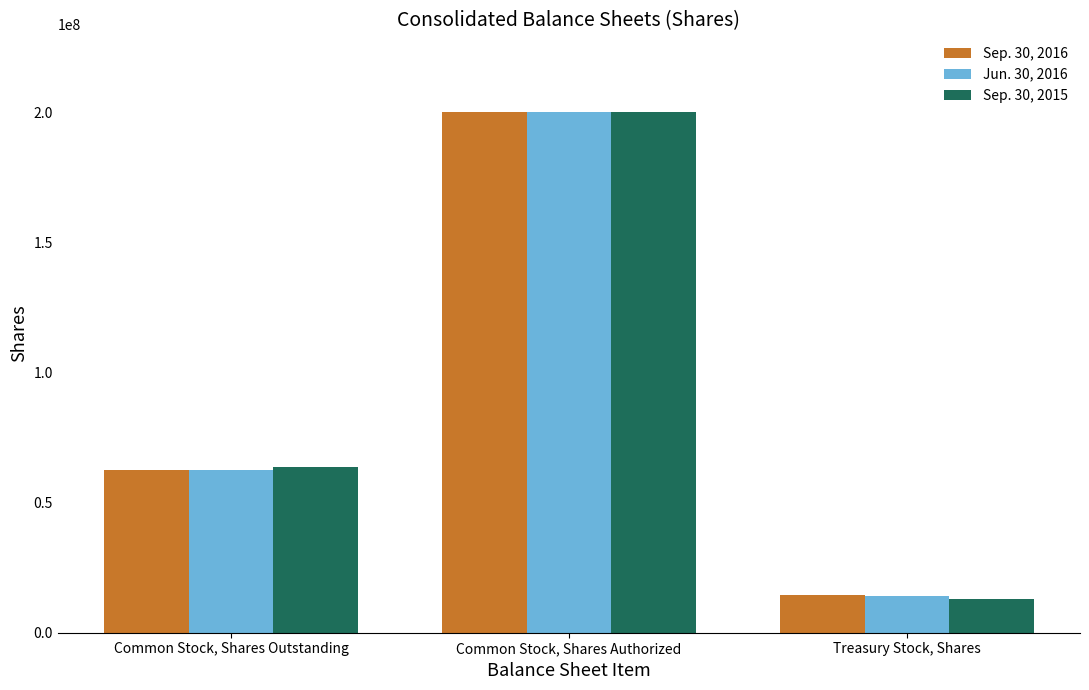

Which series changed the most between Common Stock, Shares Outstanding and Common Stock, Shares Authorized?

Jun. 30, 2016